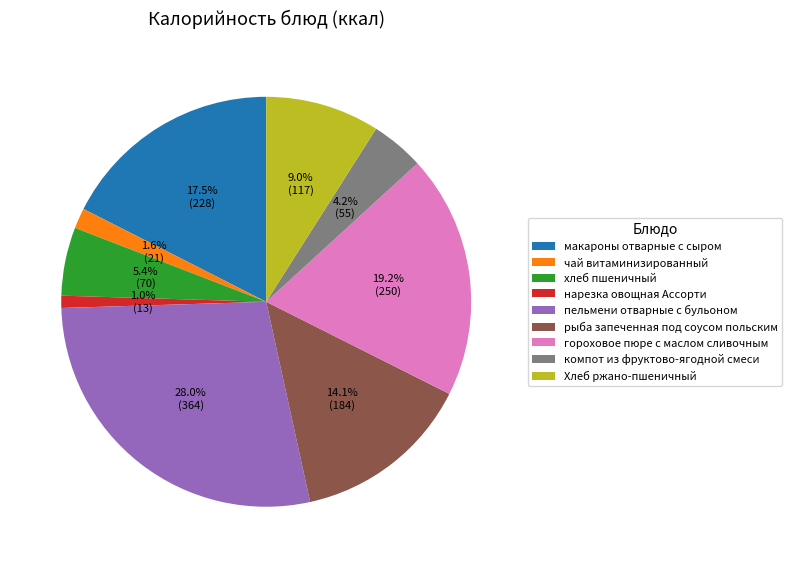

Rank the categories by value from lowest to highest.

нарезка овощная Ассорти, чай витаминизированный, компот из фруктово-ягодной смеси, хлеб пшеничный, Хлеб ржано-пшеничный, рыба запеченная под соусом польским, макароны отварные с сыром, гороховое пюре с маслом сливочным, пельмени отварные с бульоном